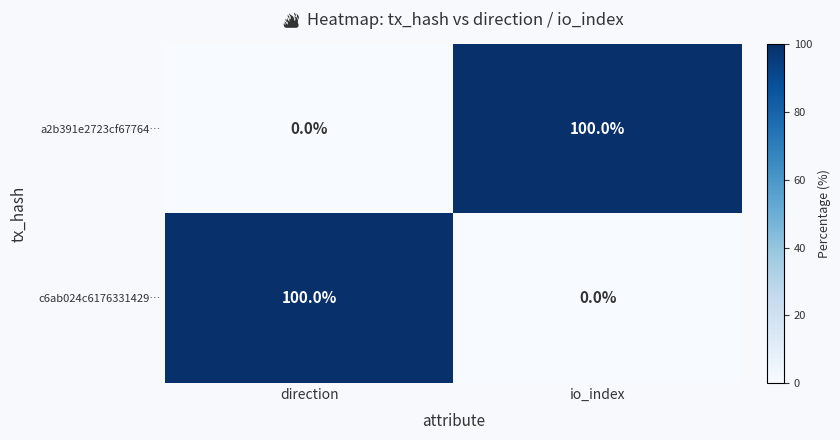

What is the total value across all series at io_index?

100